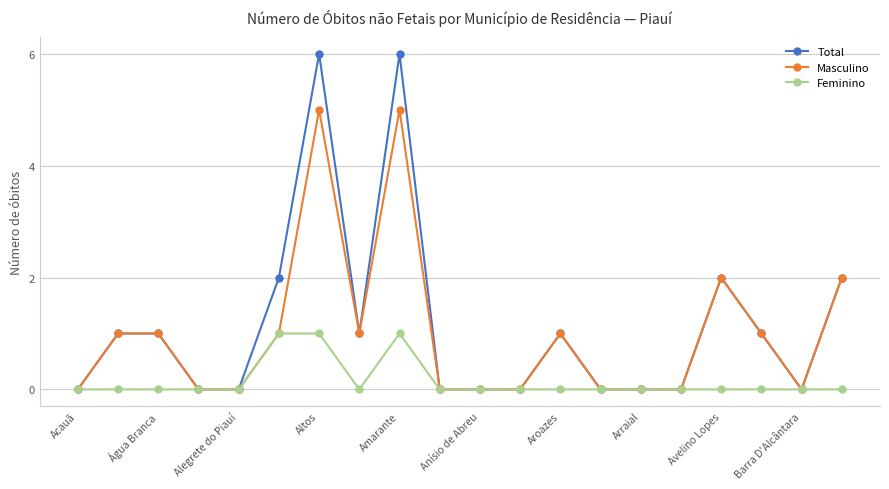

Rank the series by their maximum value, from lowest to highest.

Feminino, Masculino, Total